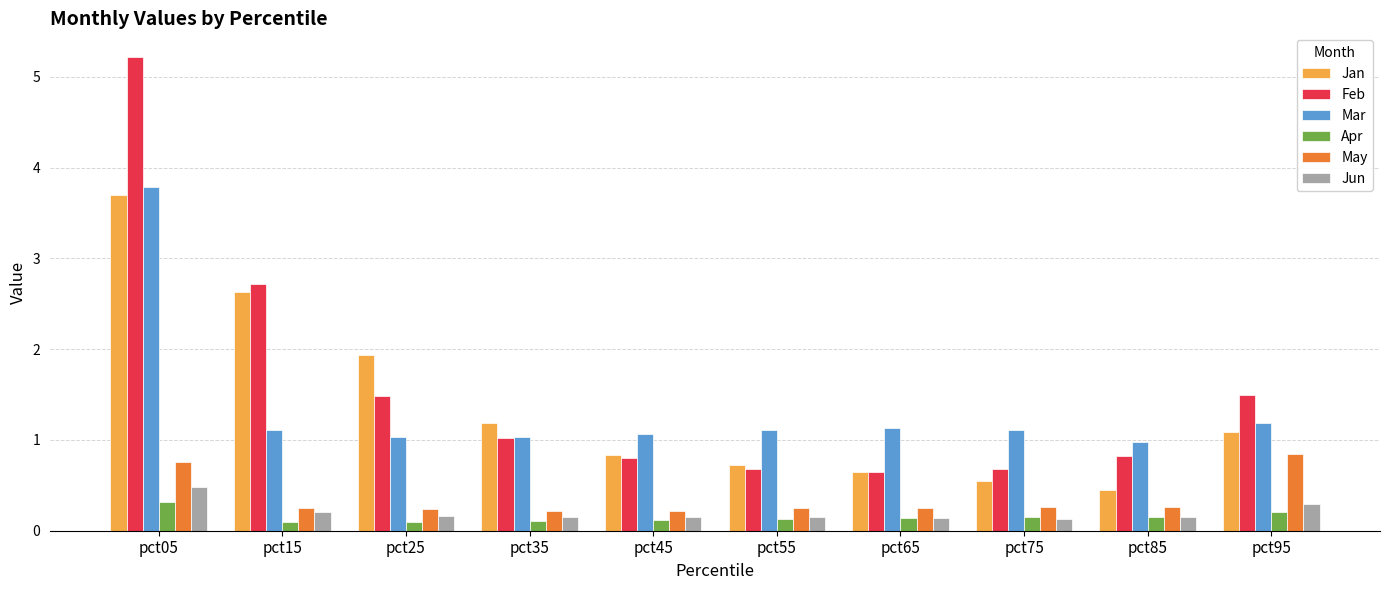

What is the lowest value of the Apr series?

0.1